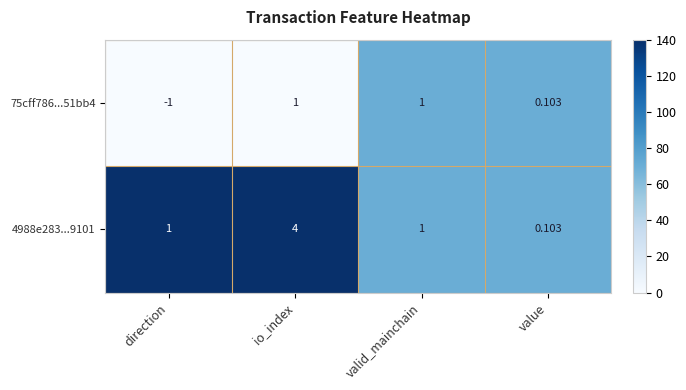

At which category is the sum across all series the highest?

io_index